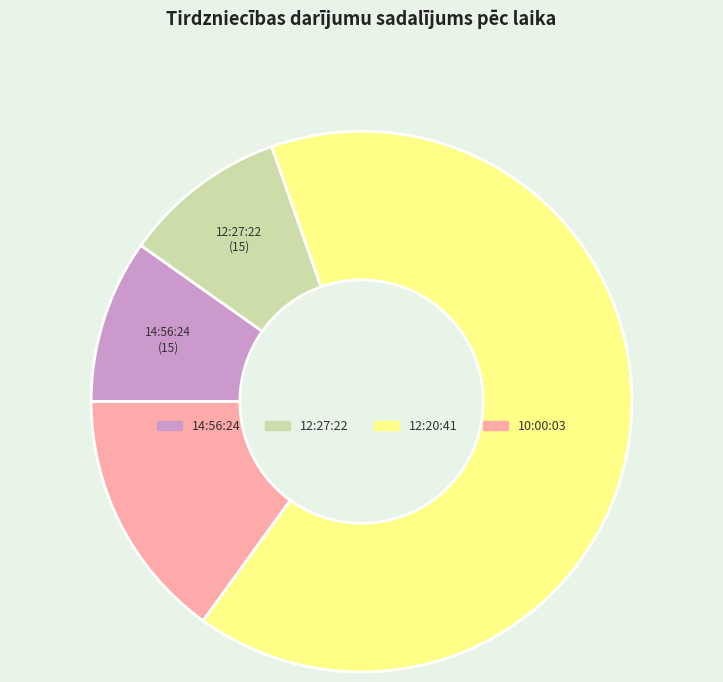

Is there any slice that represents more than half of the pie?

Yes